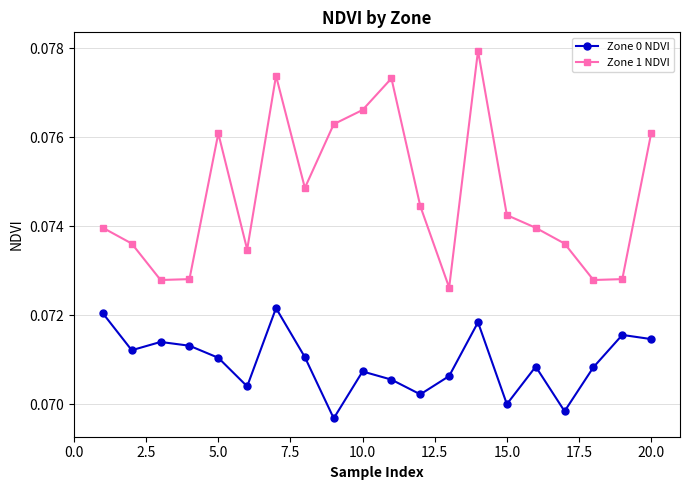

Which series has the largest total across all categories?

Zone 1 NDVI